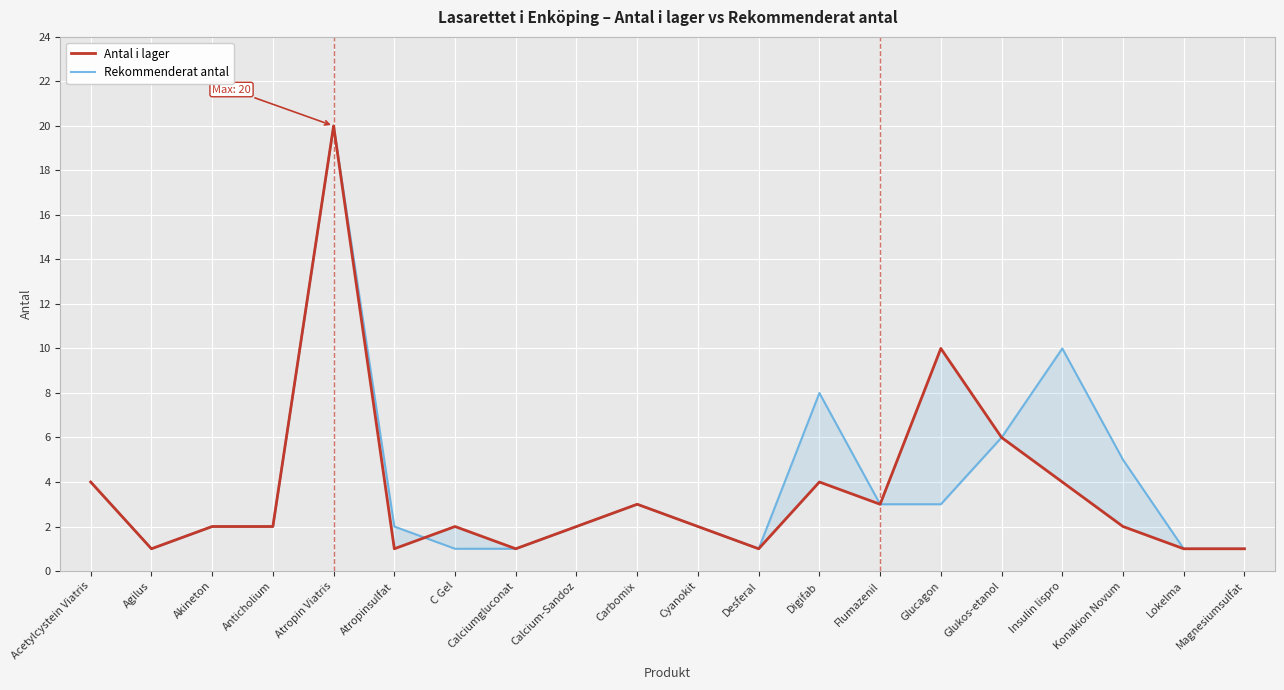

At which category does the chart reach its peak across all series?

Atropin Viatris